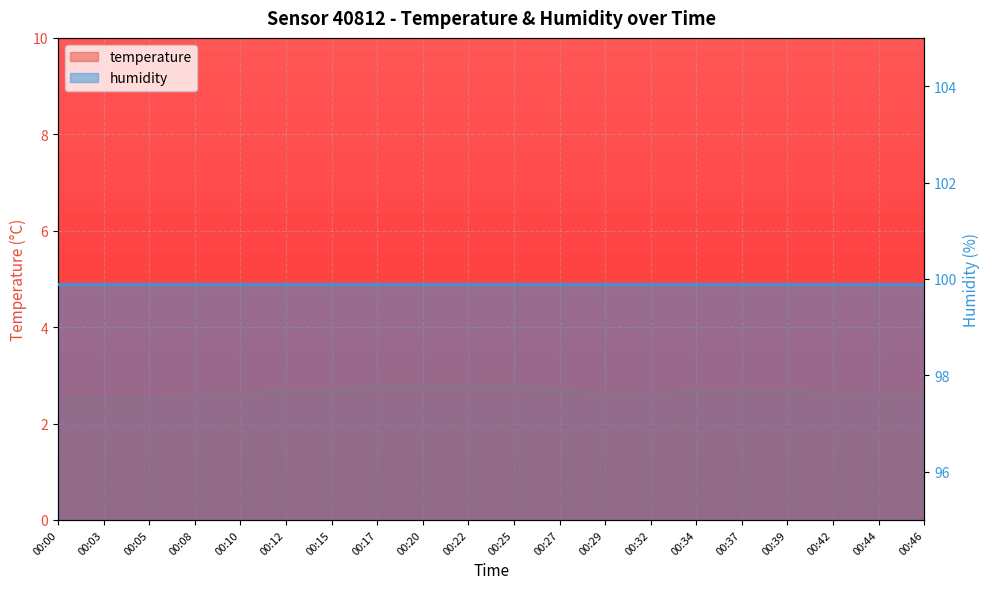

List the labels in order of value, largest first.

00:17, 00:20, 00:22, 00:25, 00:12, 00:15, 00:27, 00:34, 00:37, 00:39, 00:08, 00:10, 00:29, 00:32, 00:42, 00:44, 00:46, 00:00, 00:03, 00:05